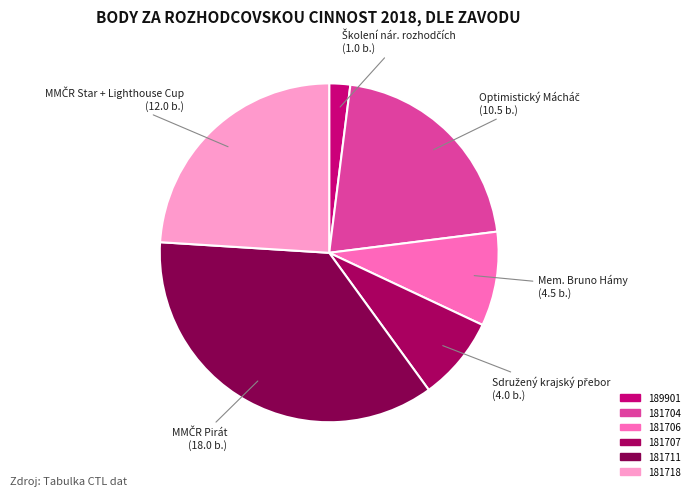

To the nearest percent, what portion does 181706 represent?

9%